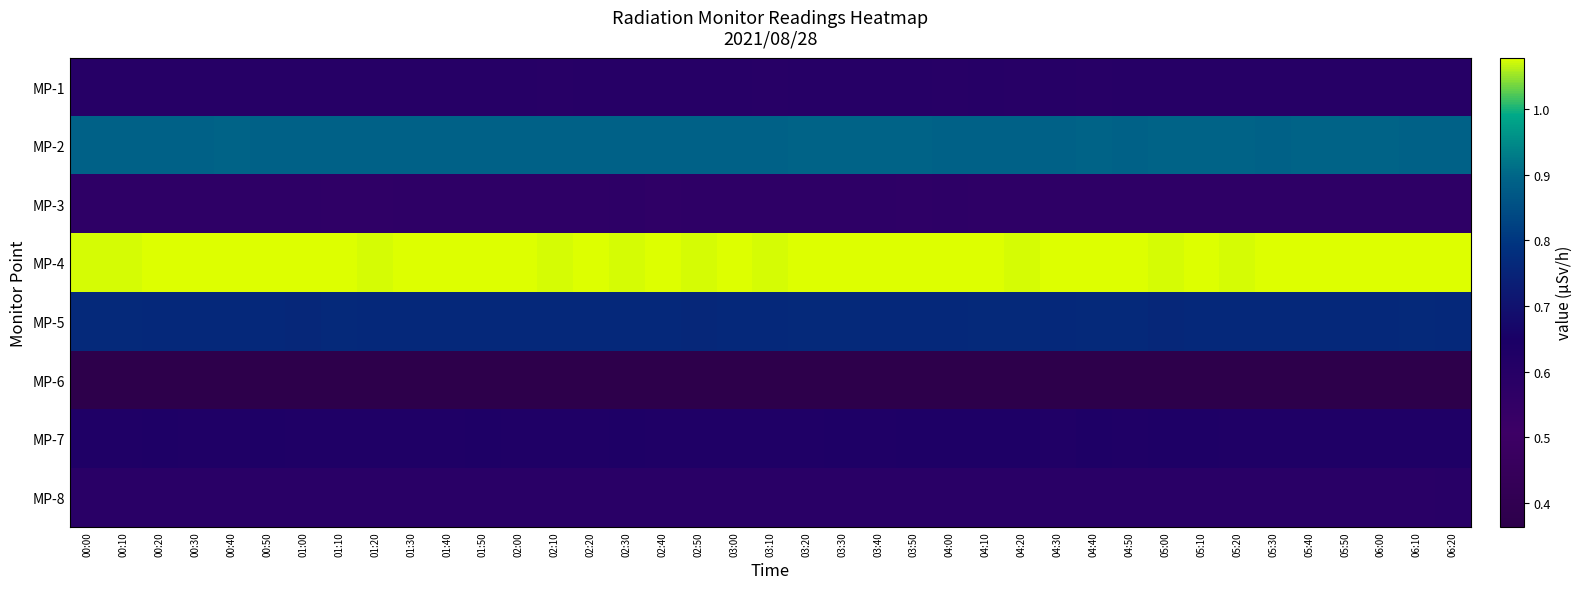

Which series has the largest total across all categories?

MP-4